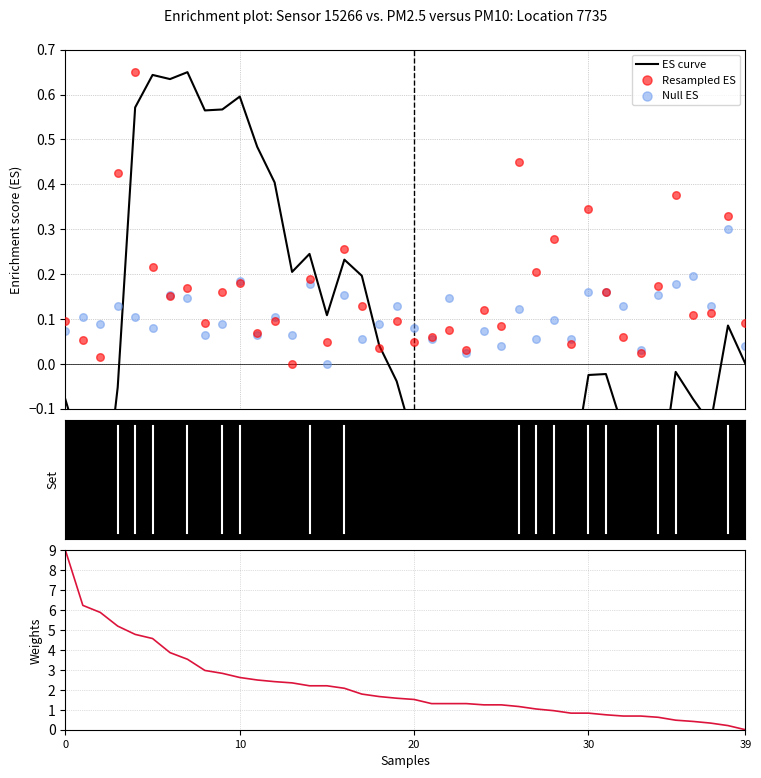

Is the value of Resampled ES at 34 greater than the value of ES curve at 34?

Yes